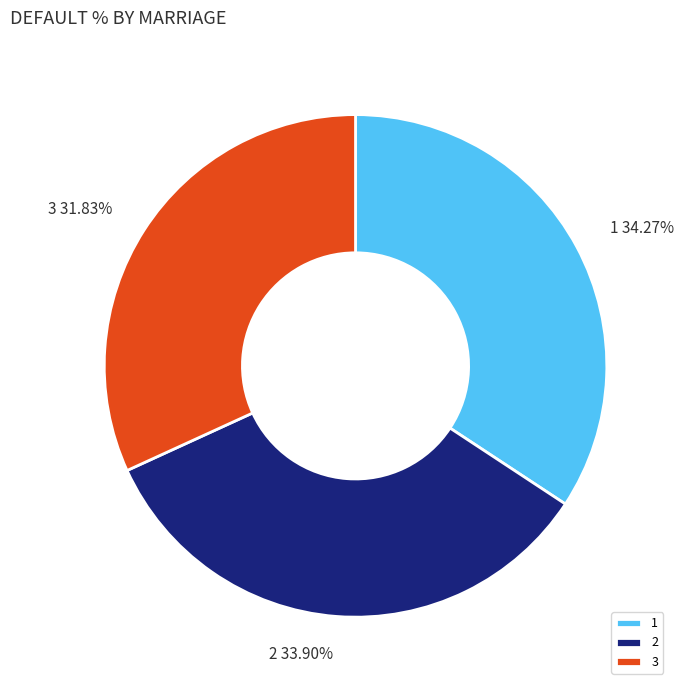

To the nearest percent, what is the average slice percentage?

33%